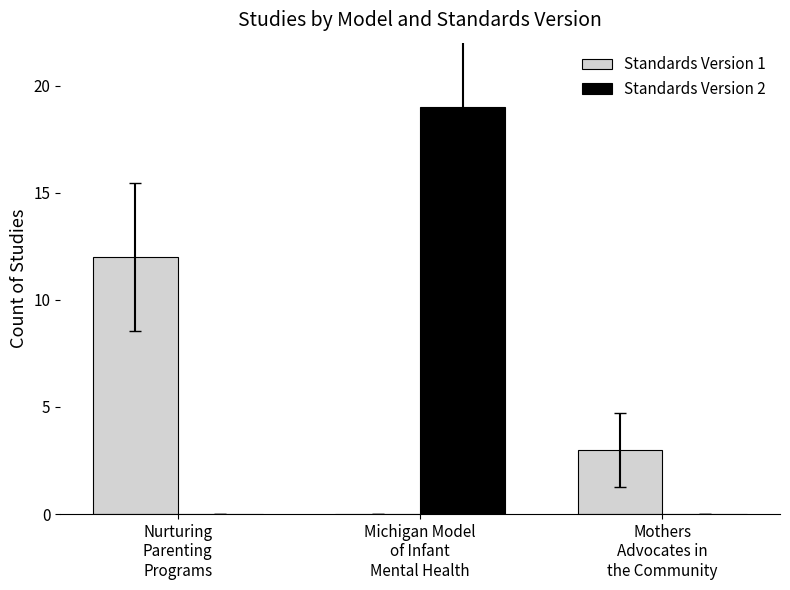

Does the chart contain stacked bars?

No